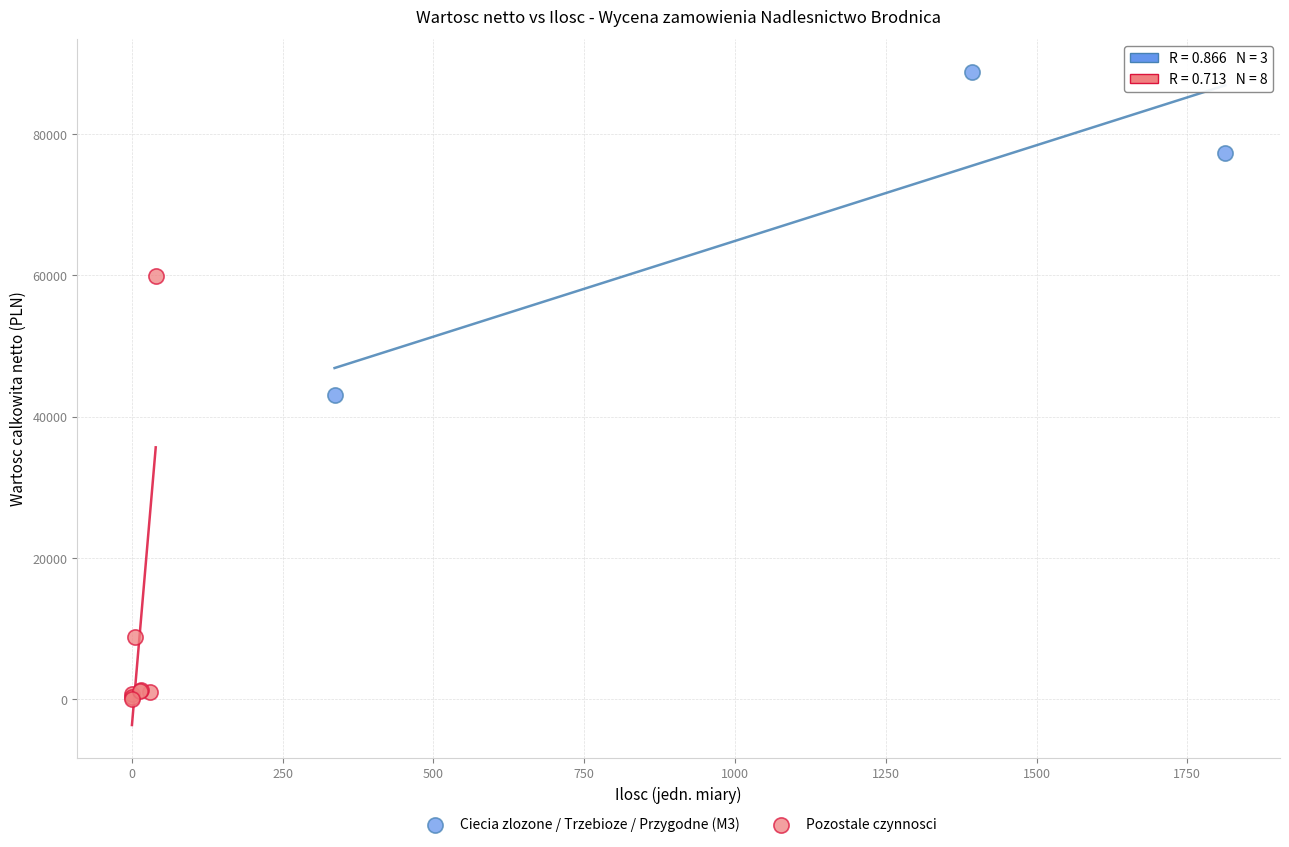

Which series contains the highest Y value?

Ciecia zlozone / Trzebioze / Przygodne (M3)